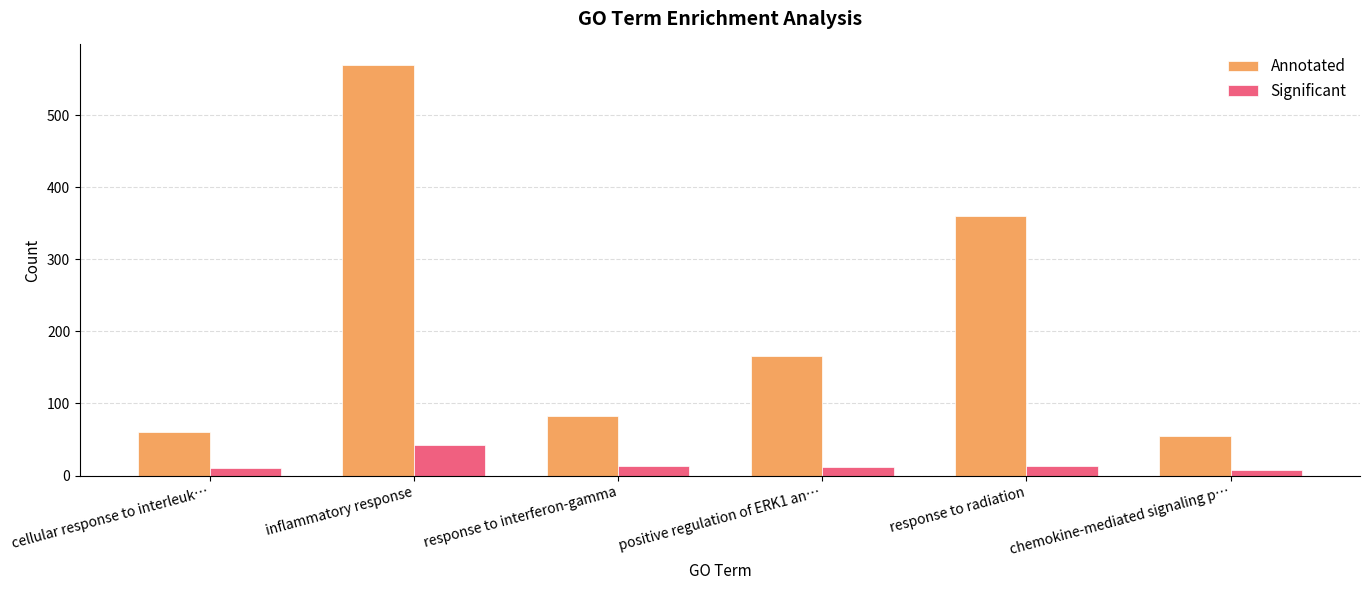

Rank the series at response to interferon-gamma from lowest to highest value.

Significant, Annotated